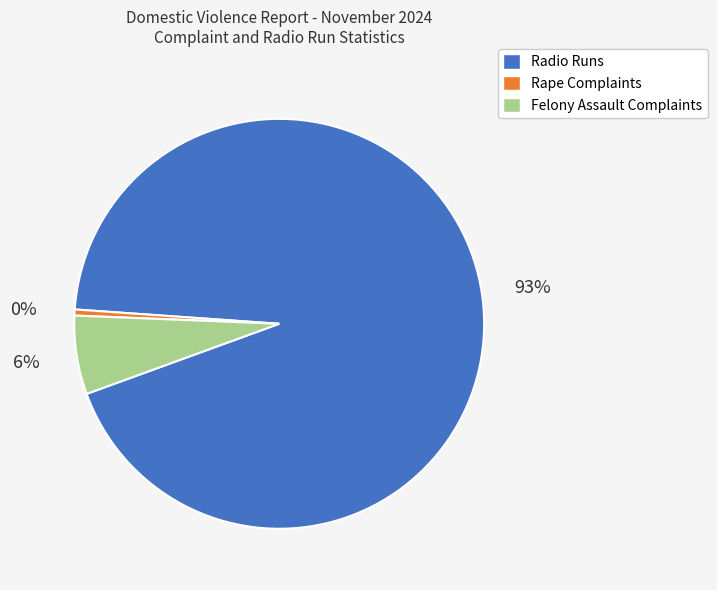

Rank the categories by value from highest to lowest.

Radio Runs, Felony Assault Complaints, Rape Complaints